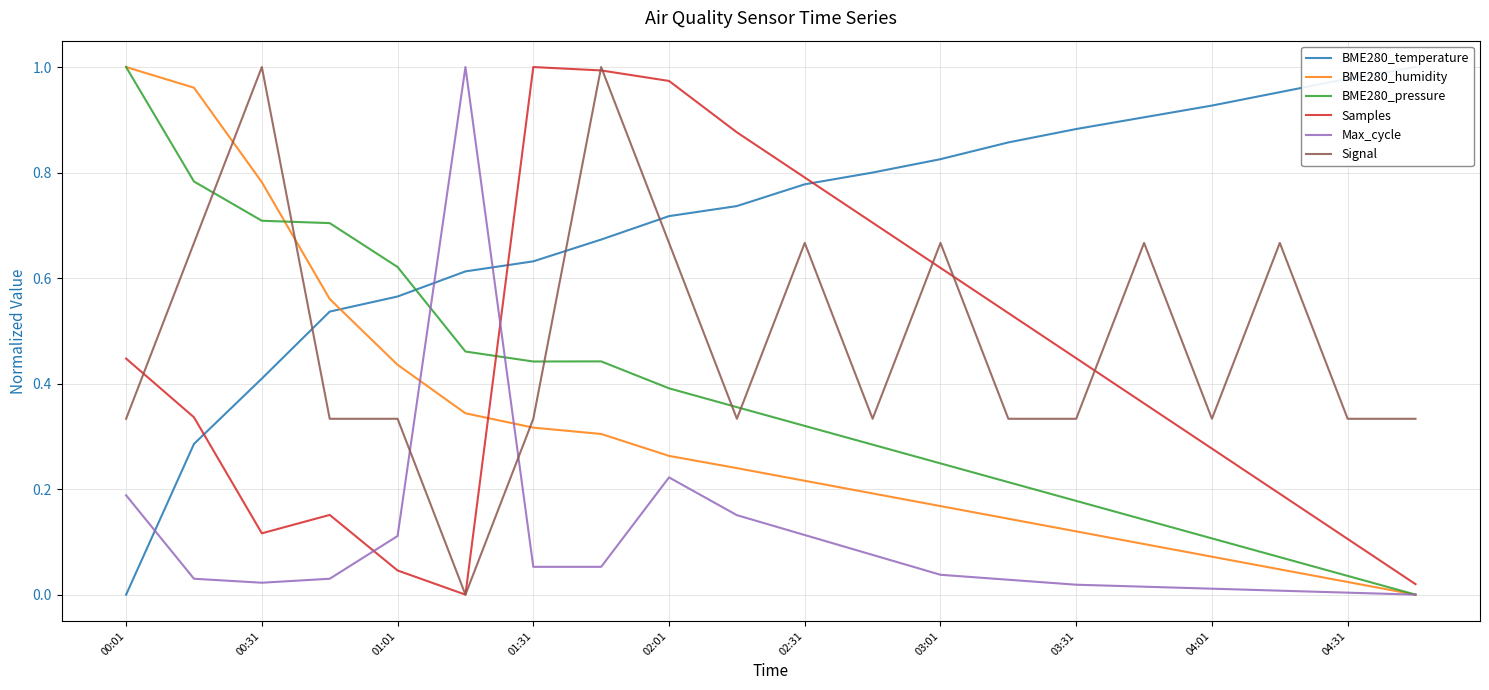

Which series has the widest spread of values?

BME280_temperature